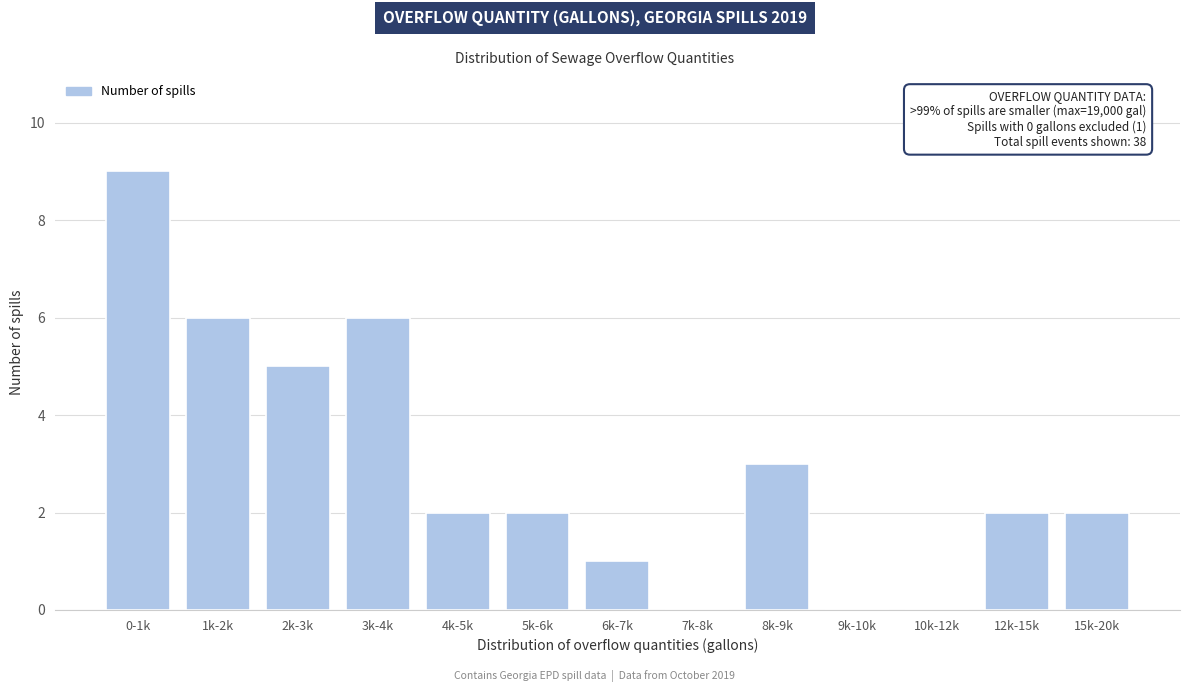

Reading left to right, list all the values displayed in this chart.

0-1k=9	1k-2k=6	2k-3k=5	3k-4k=6	4k-5k=2	5k-6k=2	6k-7k=1	7k-8k=0	8k-9k=3	9k-10k=0	10k-12k=0	12k-15k=2	15k-20k=2